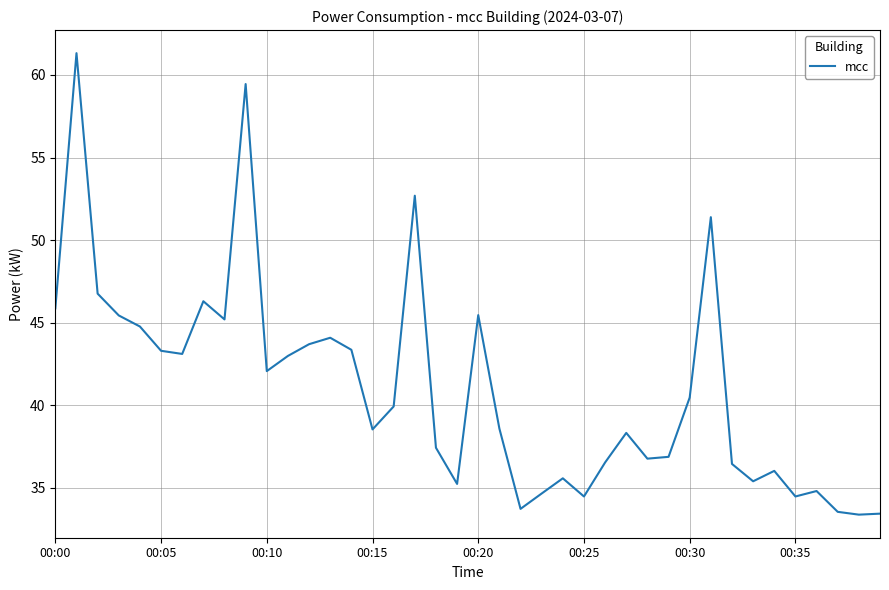

What is the difference between the maximum and minimum values?

27.9